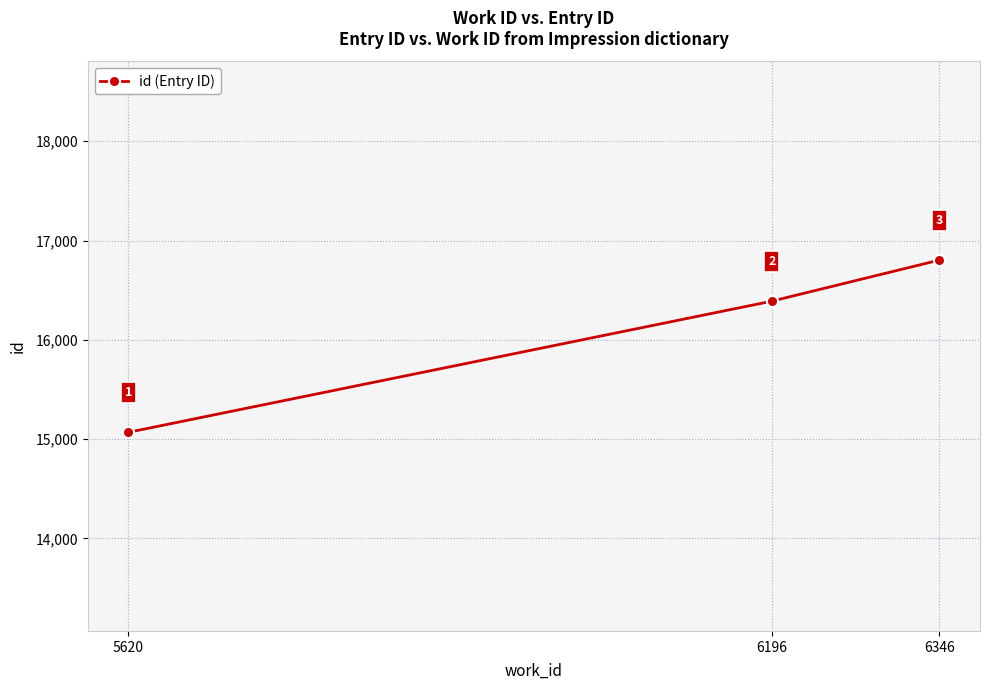

What is the value of the 2nd point from the left?

16389